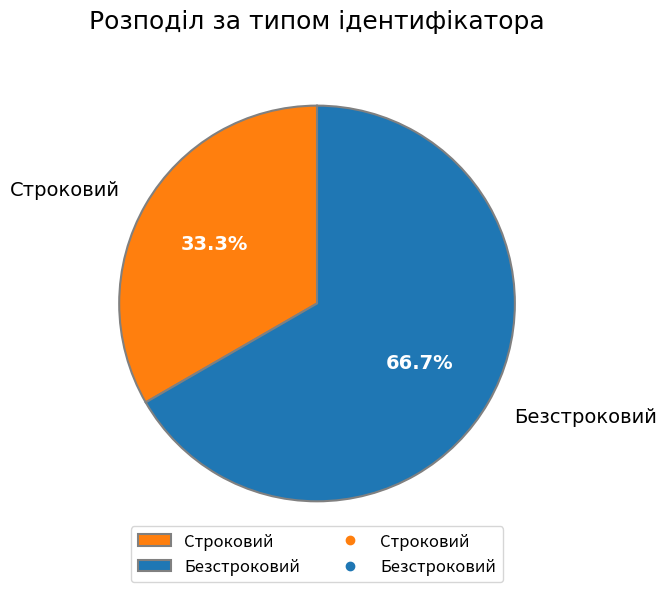

How many segments does this pie chart have?

2